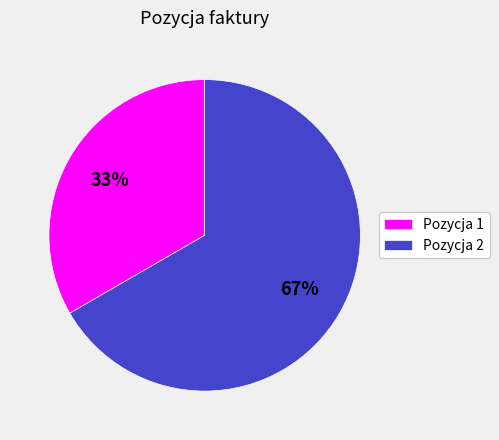

Which has a higher value, Pozycja 2 or Pozycja 1?

Pozycja 2